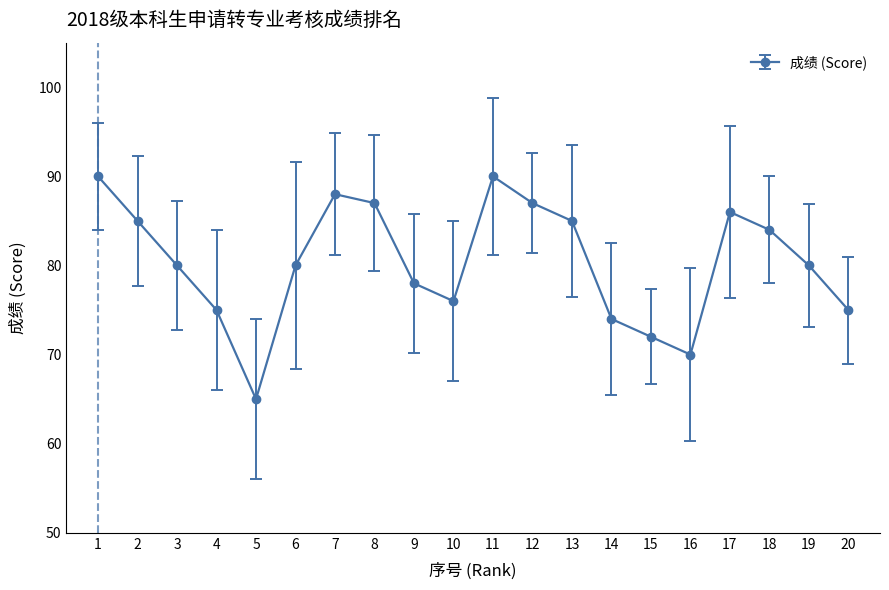

What is the difference between the maximum and minimum values?

25